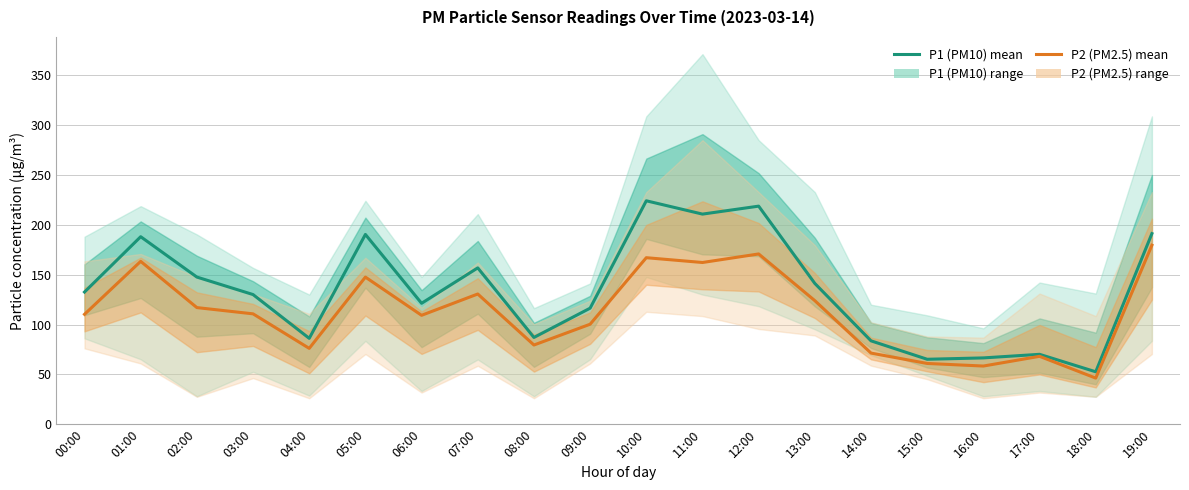

Reading left to right, transcribe all the data shown in this chart.

P1: 132.6	188.1	147.6	130.1	86.1	190.3	121.3	156.8	87.0	116.4	224.1	210.8	218.7	141.2	83.6	65.1	66.5	70.1	52.6	191.2
P2: 110.2	163.4	117.0	110.7	76.1	147.6	109.2	130.6	79.4	100.3	167.0	162.2	170.8	123.9	71.3	60.9	58.3	68.1	46.2	179.6